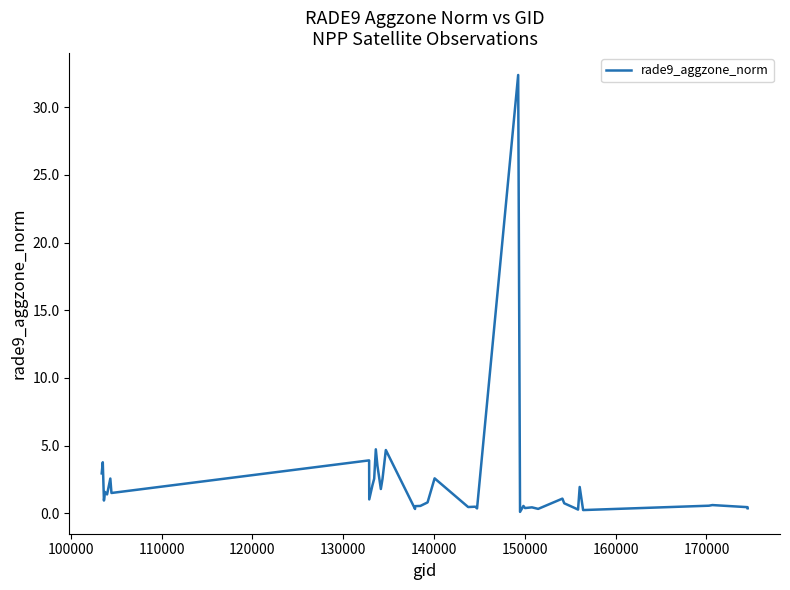

What is the difference between the maximum and minimum values?

32.3